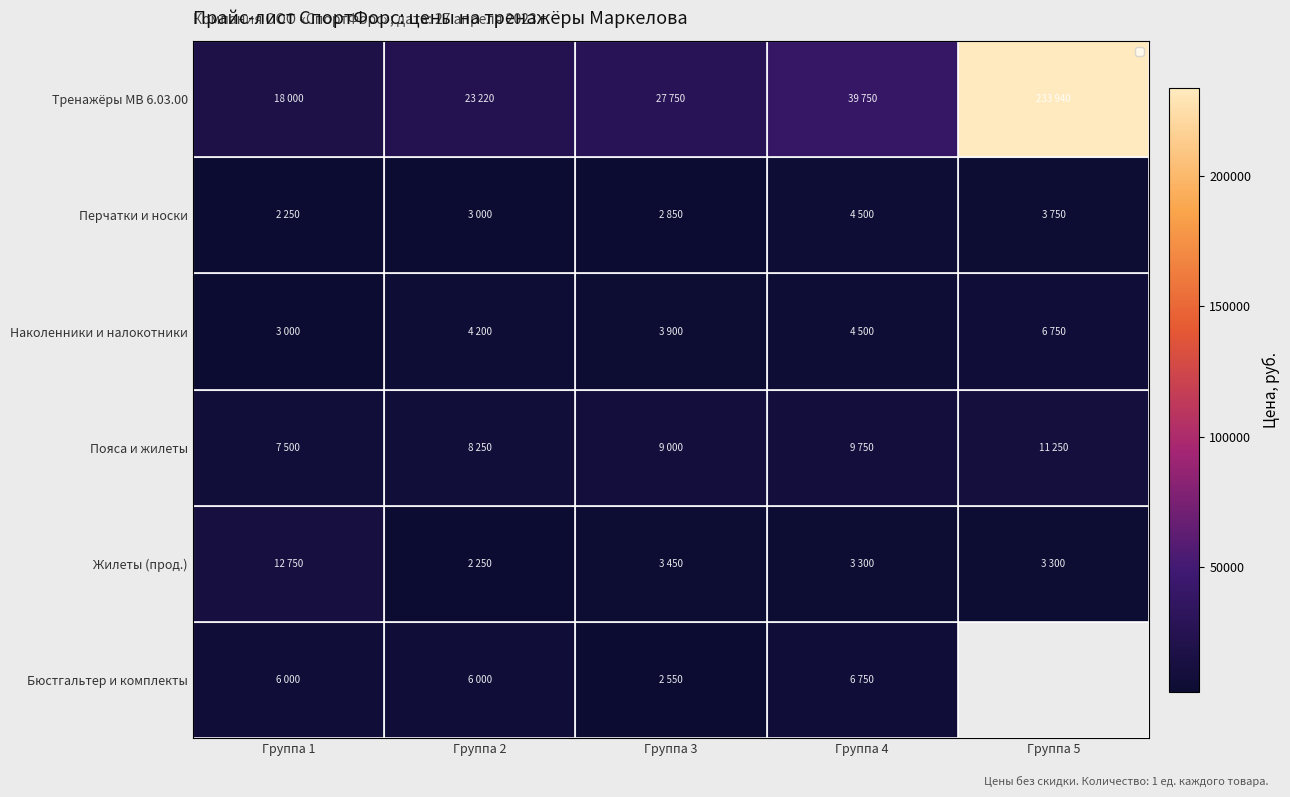

What is the sum of the Наколенники и налокотники values at Группа 5 and Группа 1?

9750.0